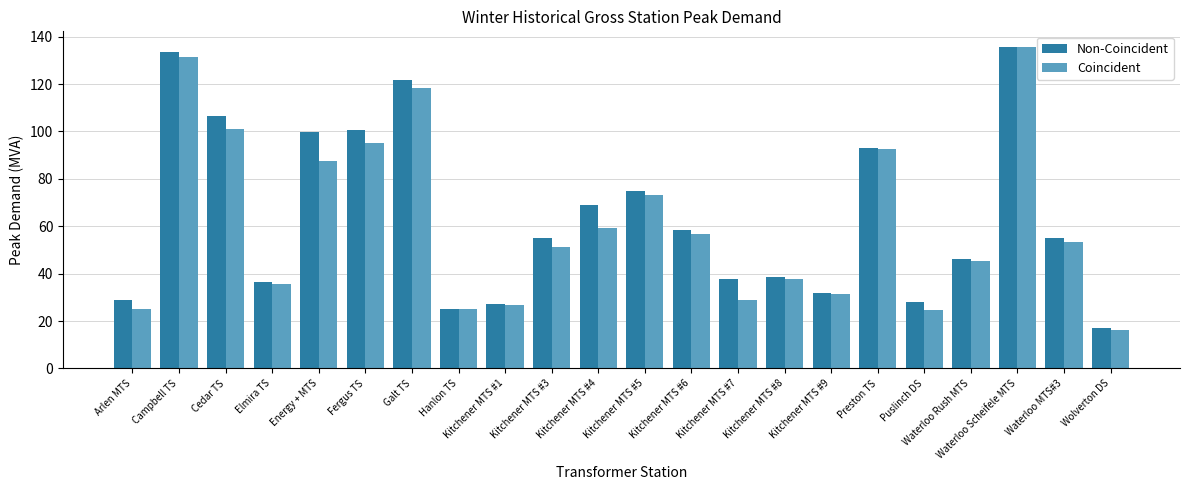

Between Campbell TS and Kitchener MTS #8, which series saw the biggest shift?

Non-Coincident